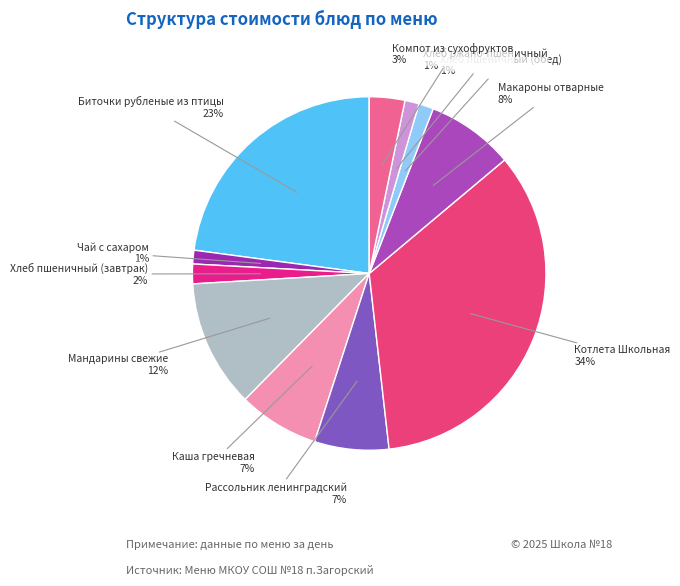

Do Чай с сахаром and Макароны отварные together represent more than half of the pie?

No